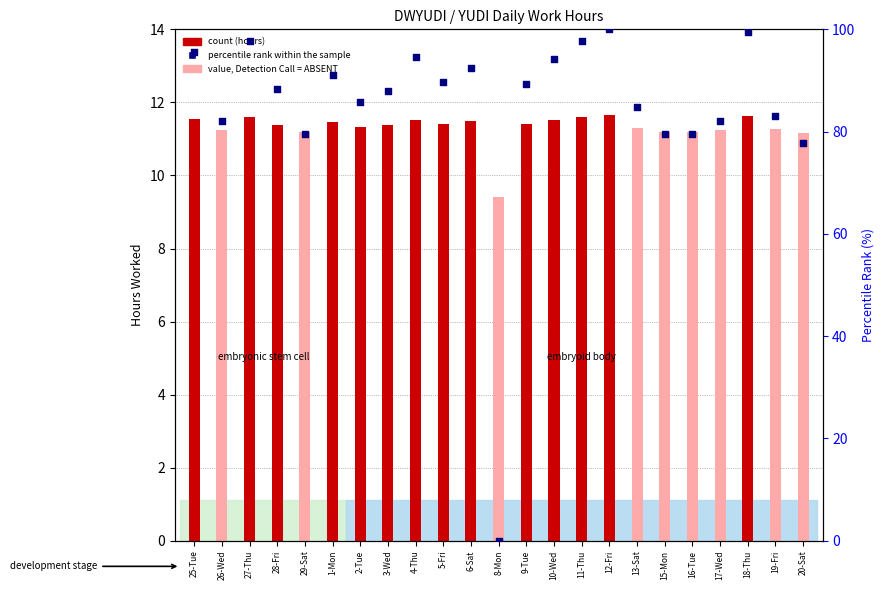

At how many categories does at least one series exceed 40?

22